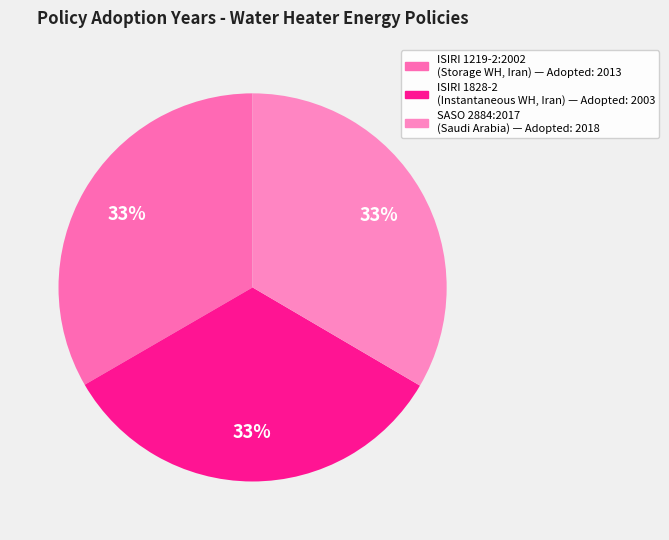

Rank the categories by value from lowest to highest.

ISIRI 1828-2 (Instantaneous Water Heaters, Iran), ISIRI 1219-2:2002 (Storage Water Heaters, Iran), SASO 2884:2017 (Saudi Arabia)